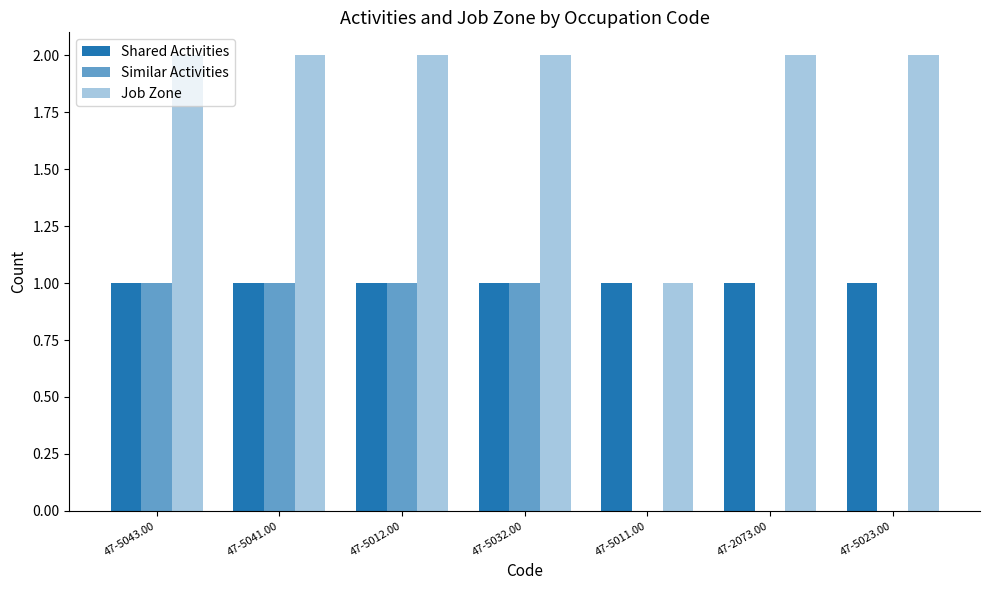

What is the sum of the Similar Activities values at 47-2073.00 and 47-5041.00?

1